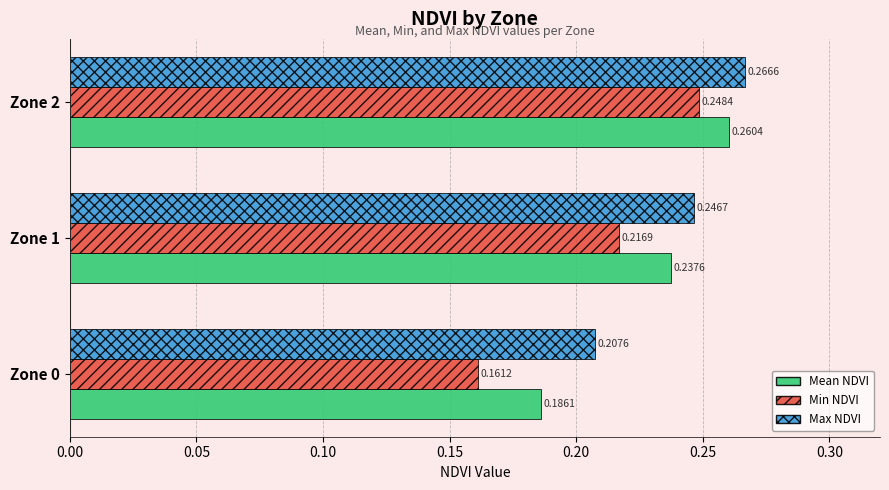

Which series has the largest total across all categories?

Max NDVI